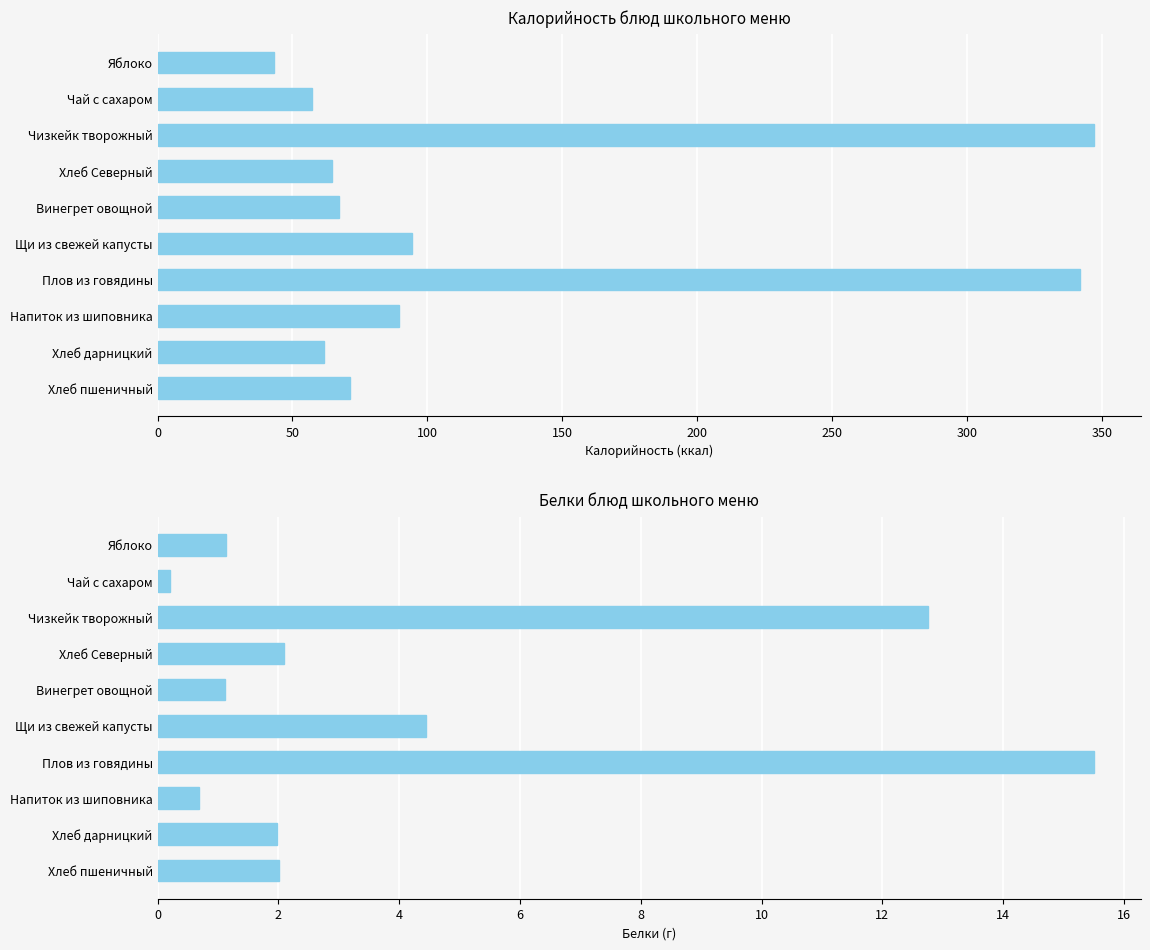

What is the minimum value shown in the chart?

0.2